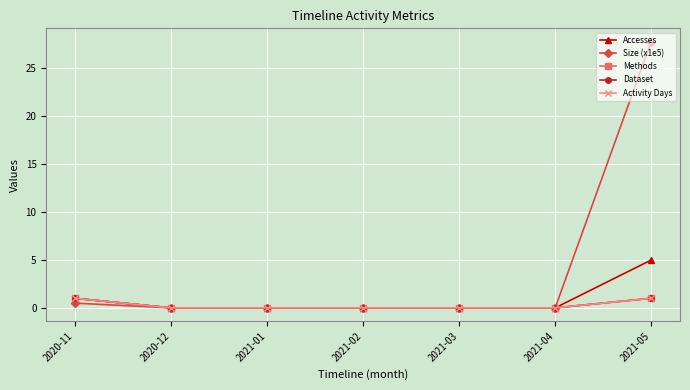

Count the Methods values in the range 0 to 1.

7